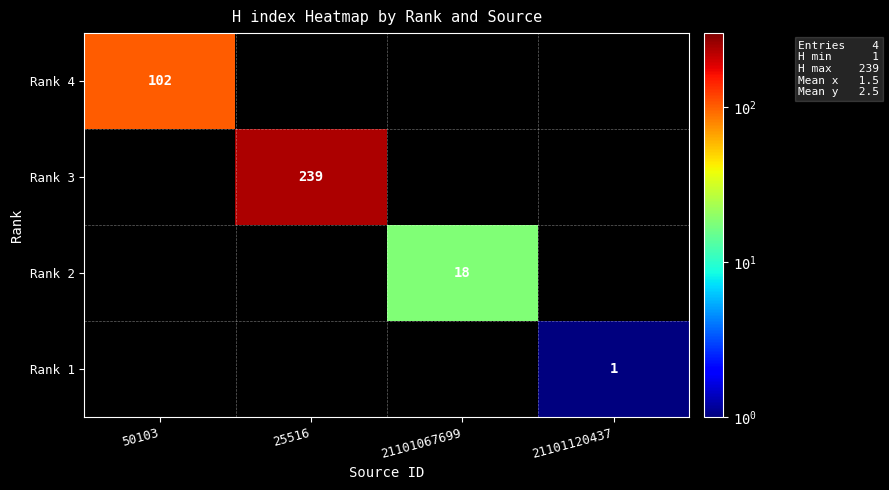

The value of Rank 1 at 21101120437 is 2. True or false?

False